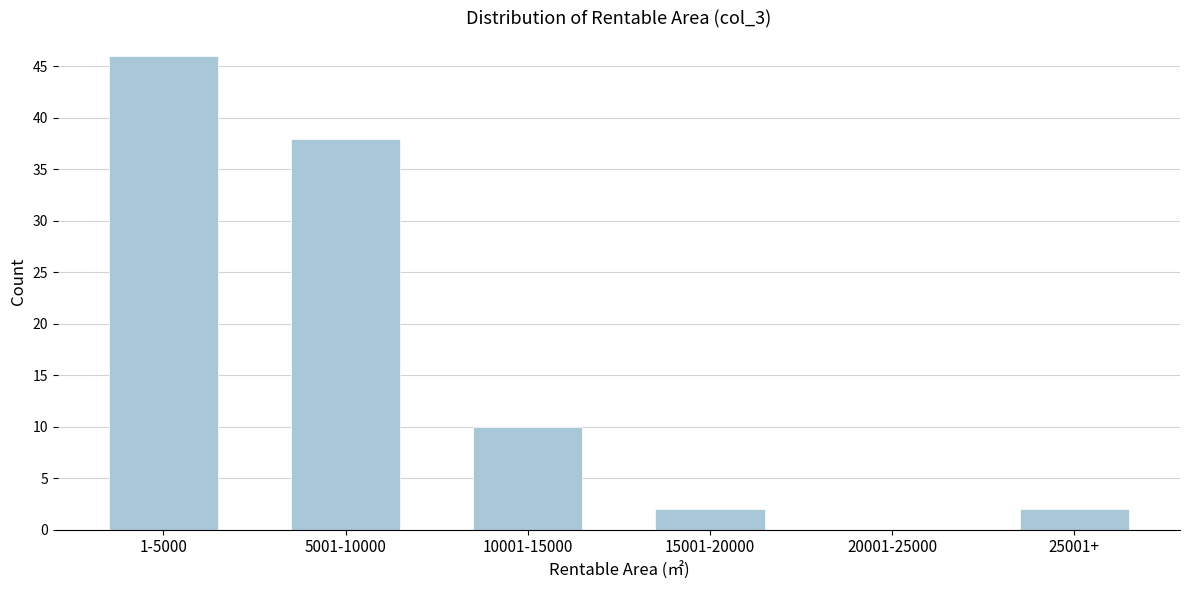

Reading left to right, extract all data points from this chart.

1-5000=46	5001-10000=38	10001-15000=10	15001-20000=2	20001-25000=0	25001+=2